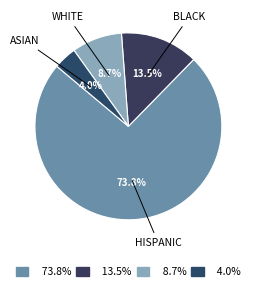

Count the number of slices in the pie.

4